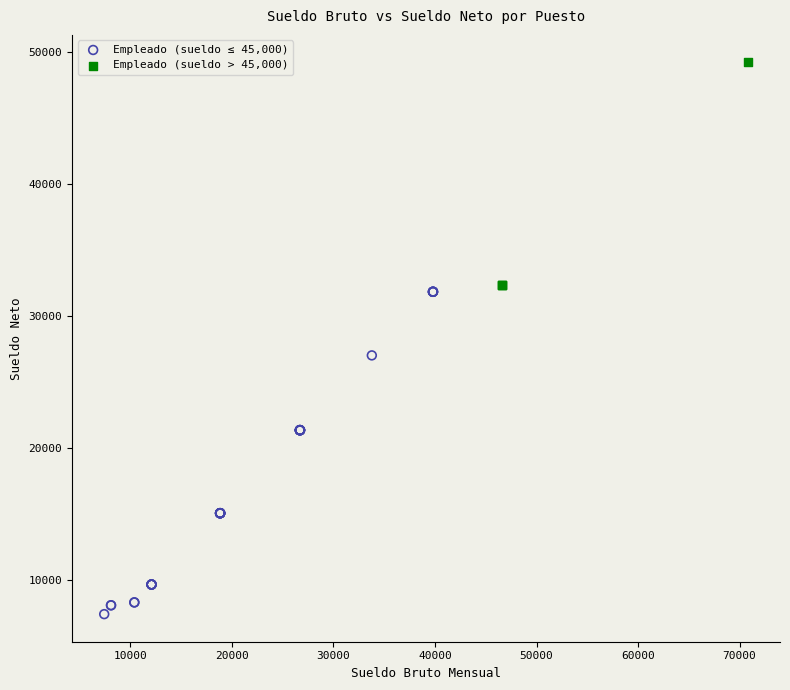

Which series contains the highest Y value?

Empleado (sueldo > 45,000)